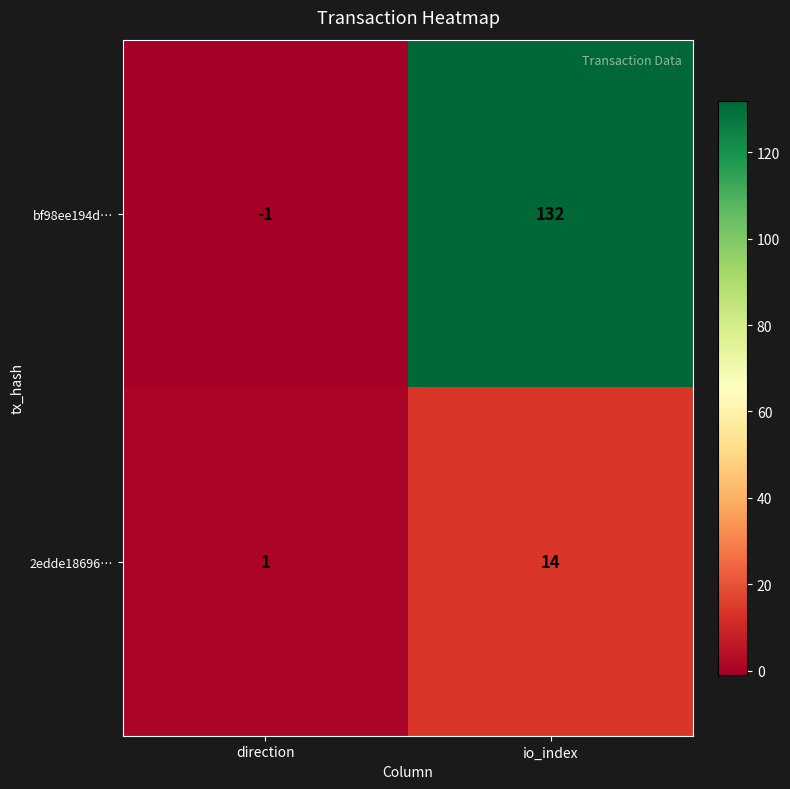

How many categories are shown in the chart?

2